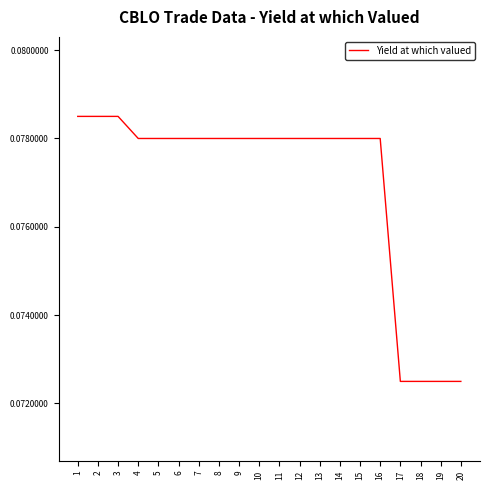

True or false: the data shows 0.0 at 19.

False